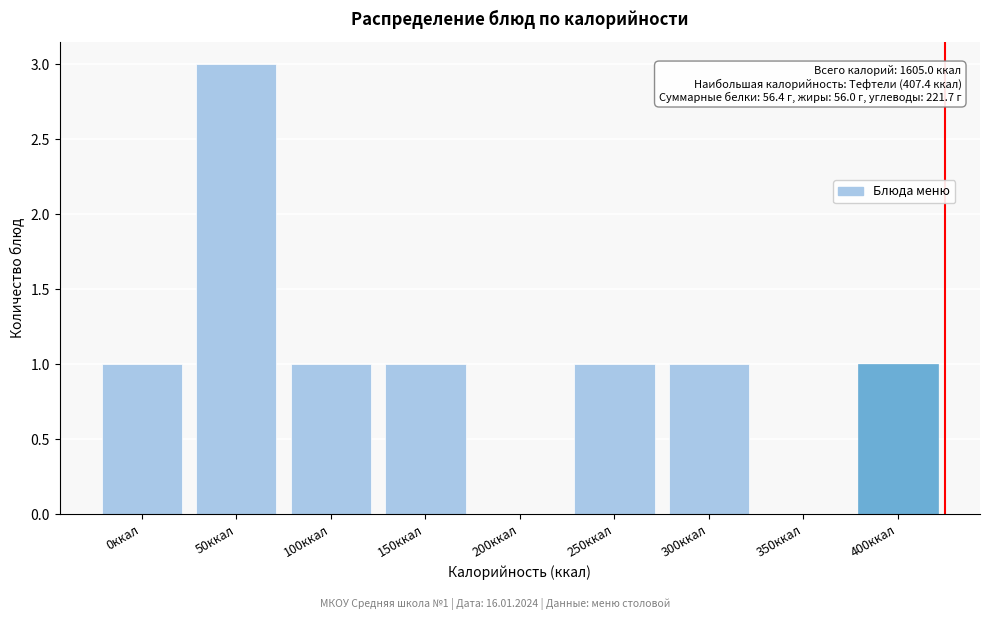

Reading left to right, what are all the values shown in this chart?

0ккал=1	50ккал=3	100ккал=1	150ккал=1	200ккал=0	250ккал=1	300ккал=1	350ккал=0	400ккал=1